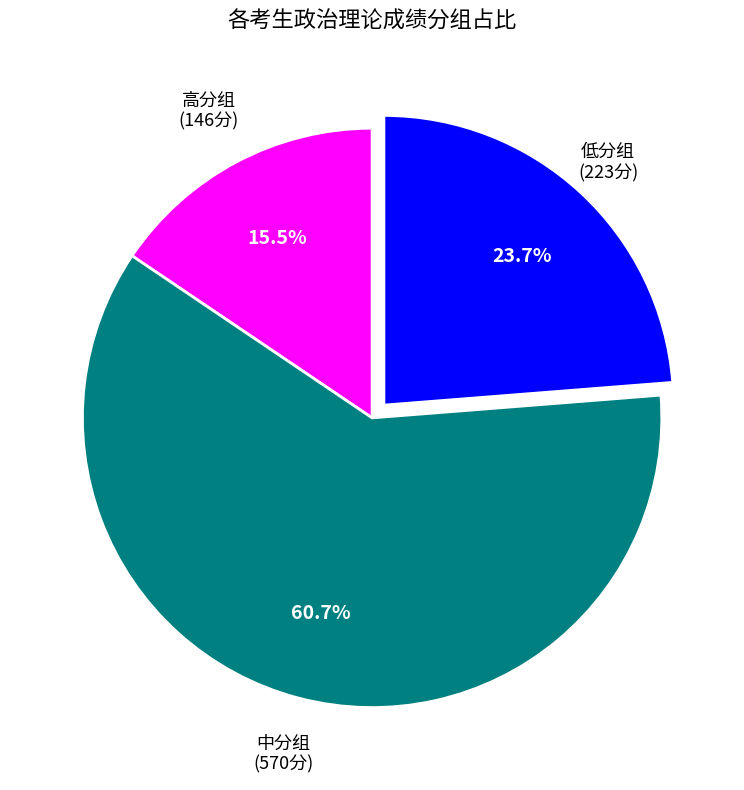

Does any single category account for the majority?

Yes